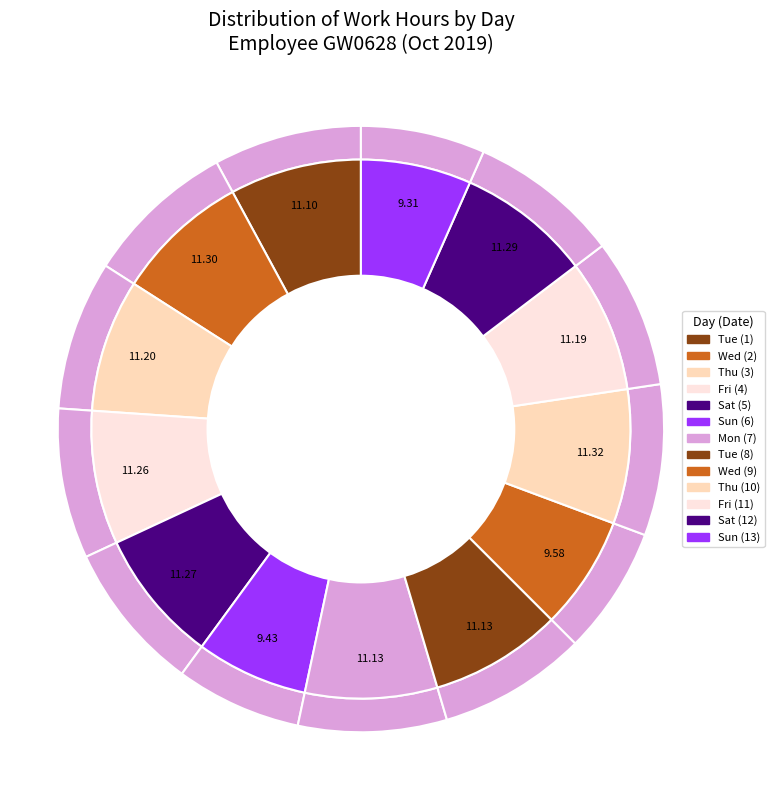

Which category has the smallest portion of the pie?

Sun (13)